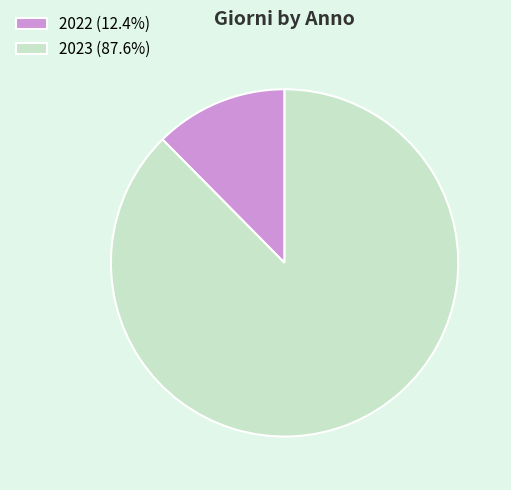

How many slices are in this pie chart?

2